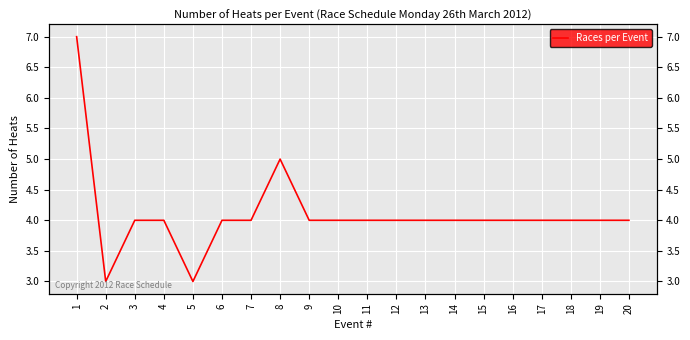

Rank the categories by value from lowest to highest.

2, 5, 3, 4, 6, 7, 9, 10, 11, 12, 13, 14, 15, 16, 17, 18, 19, 20, 8, 1